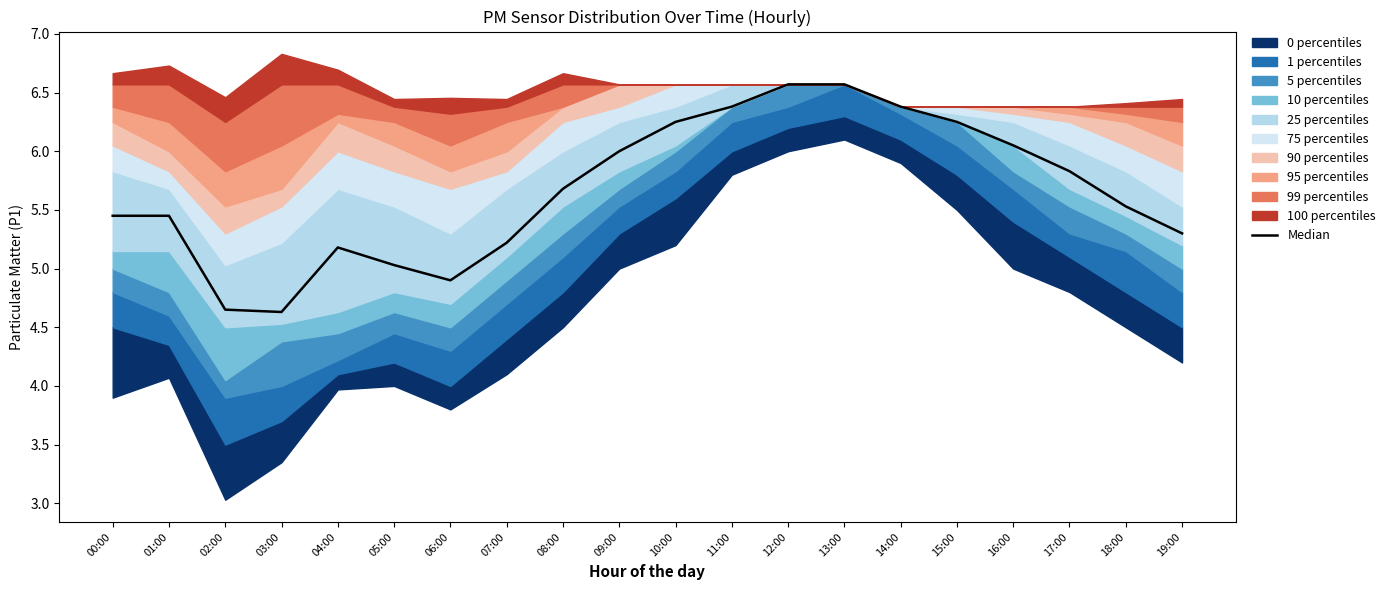

List the labels in order of value, smallest first.

03:00, 02:00, 06:00, 05:00, 04:00, 07:00, 19:00, 00:00, 01:00, 18:00, 08:00, 17:00, 09:00, 16:00, 10:00, 15:00, 11:00, 14:00, 12:00, 13:00